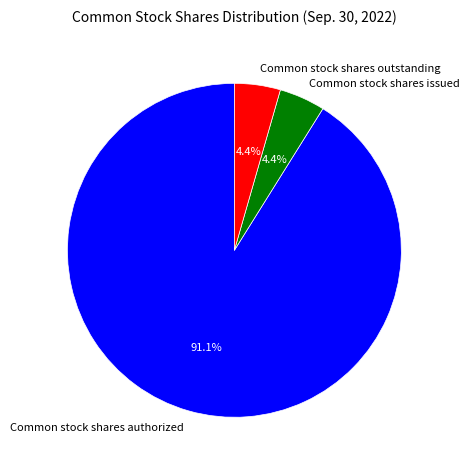

Between Common stock shares authorized and Common stock shares issued, which is larger?

Common stock shares authorized